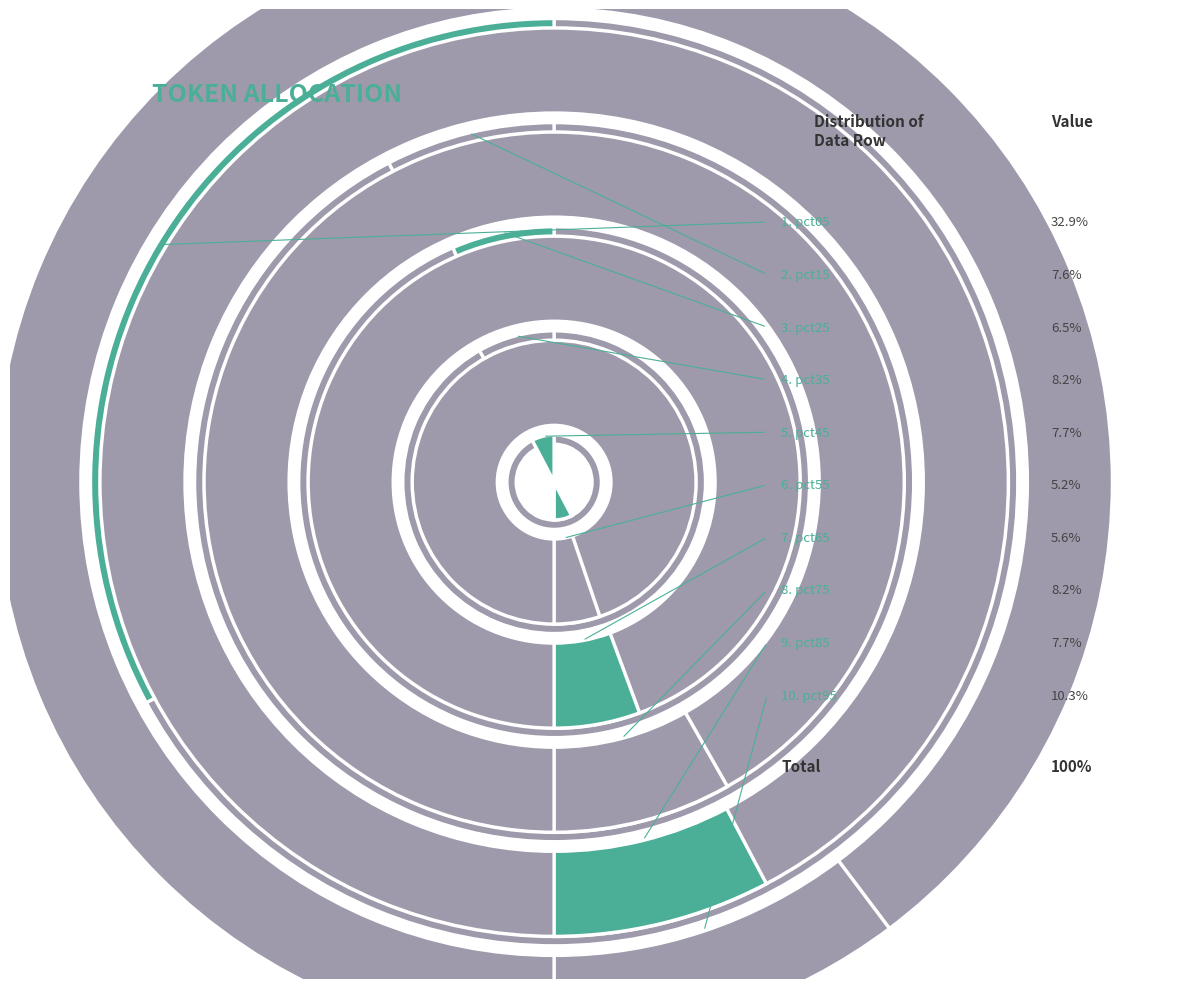

Is there any slice that represents more than half of the pie?

No